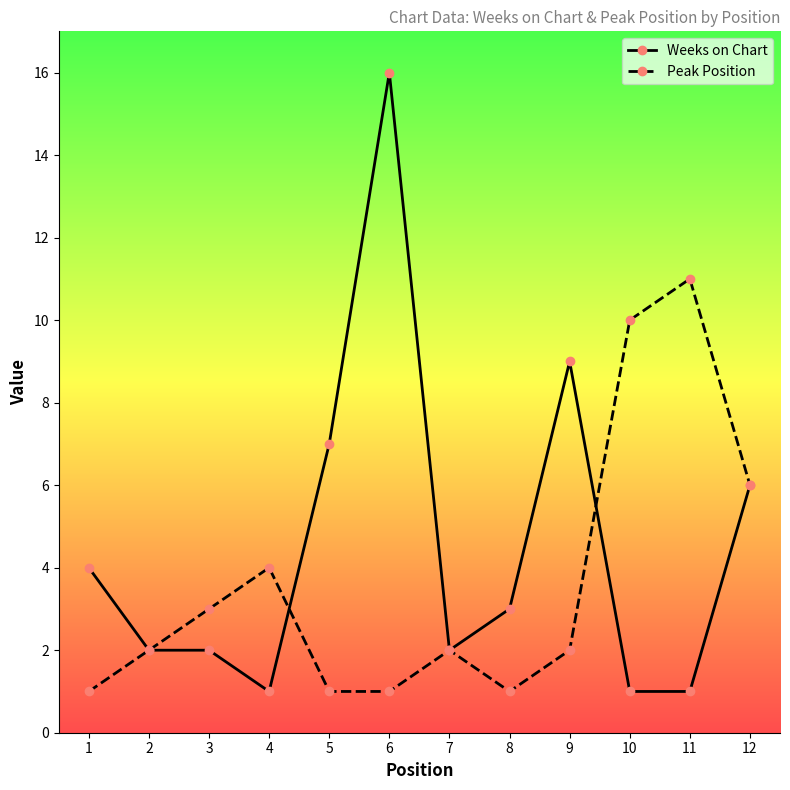

Which series has the largest total across all categories?

Weeks on Chart